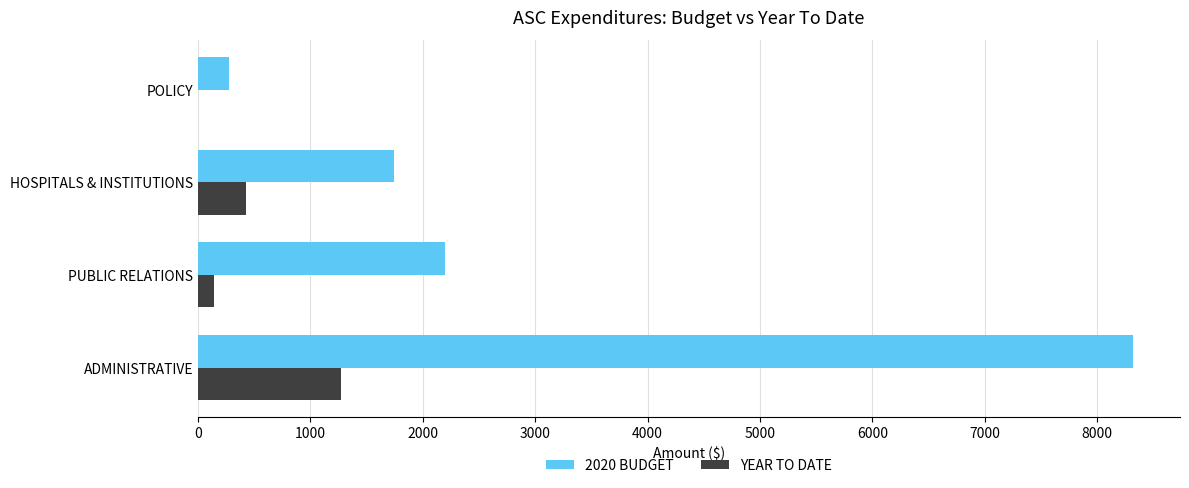

Between ADMINISTRATIVE and HOSPITALS & INSTITUTIONS, which series saw the biggest shift?

2020 BUDGET